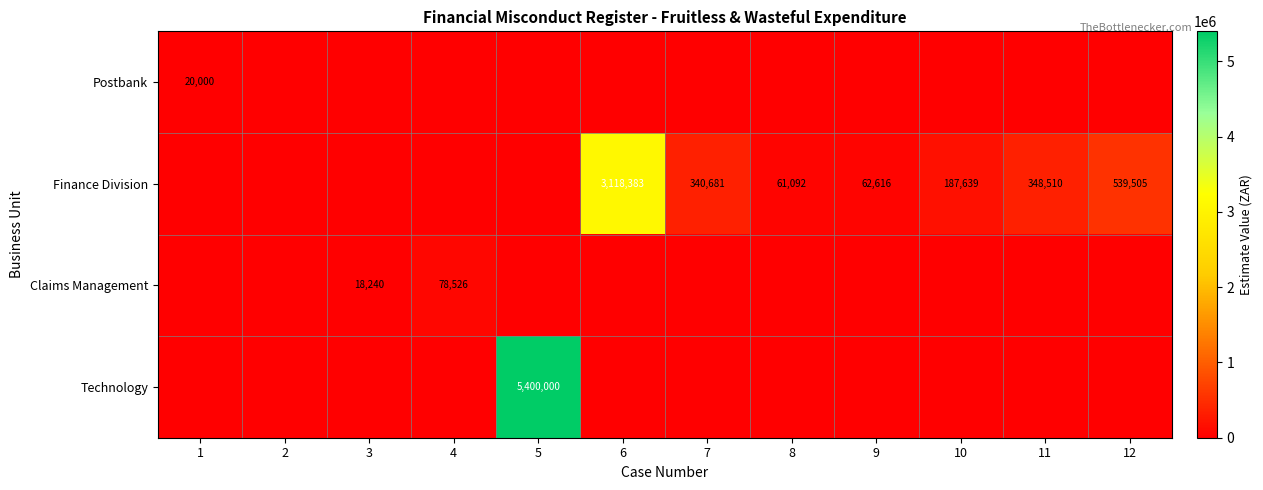

True or false: Technology has a value of 5400000 at 5.

True